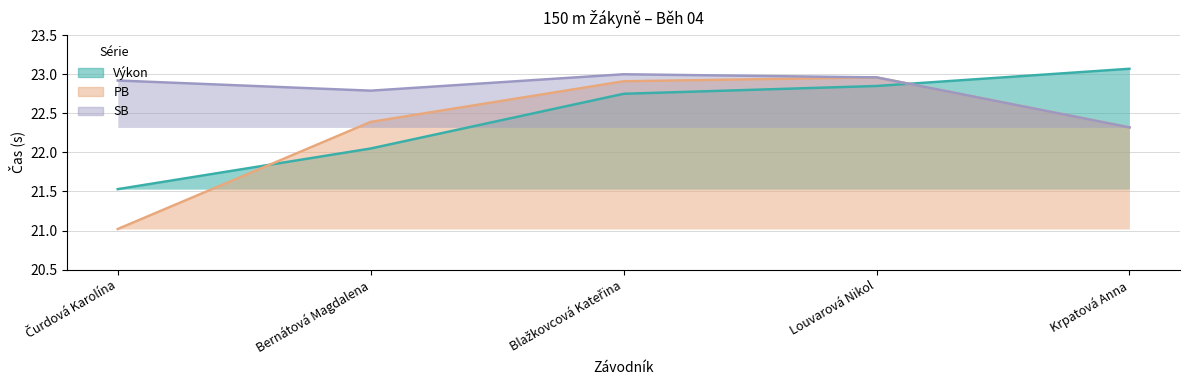

At which label does PB reach its peak?

Louvarová Nikol